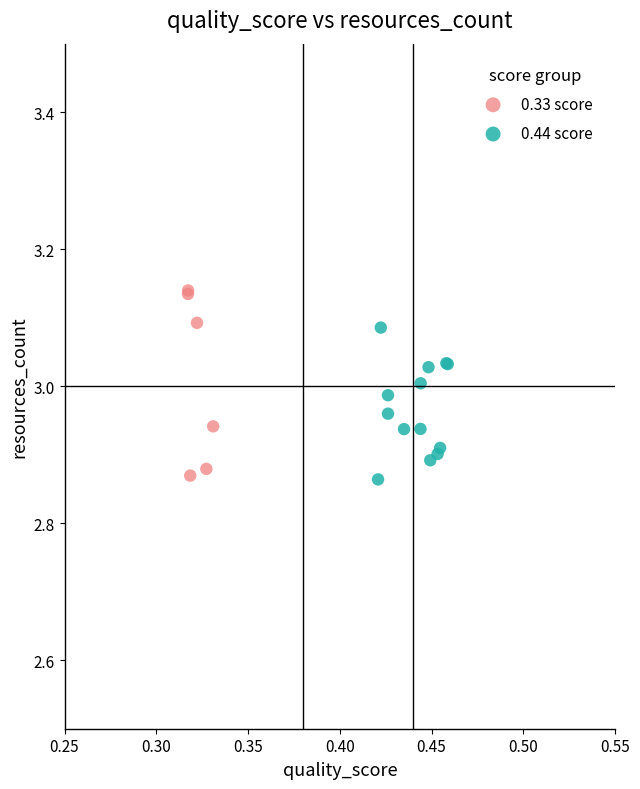

Which series contains the highest Y value?

0.33 score